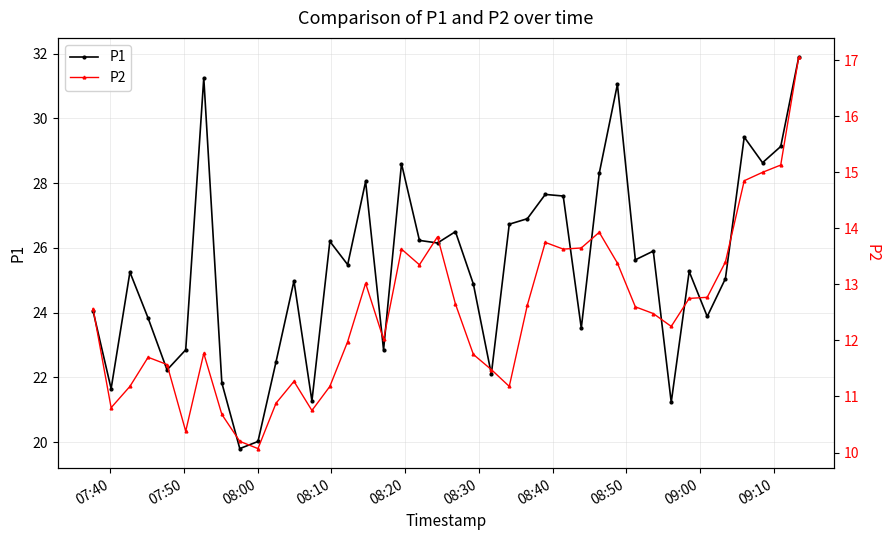

What is the value of the P1 point at the 6th from the left?

22.9